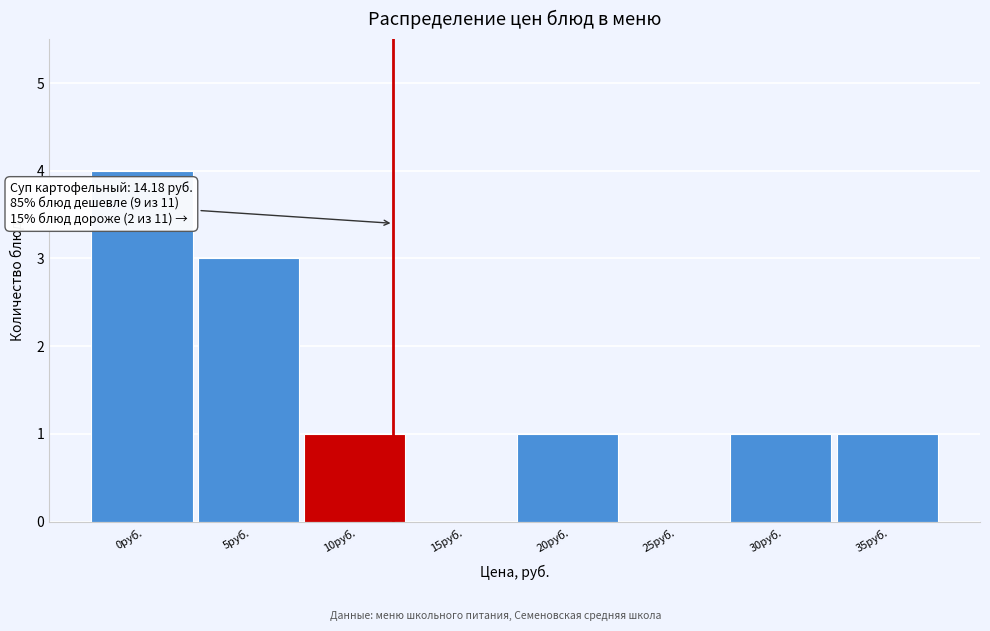

Reading left to right, extract all data points from this chart.

0руб.=4	5руб.=3	10руб.=1	15руб.=0	20руб.=1	25руб.=0	30руб.=1	35руб.=1